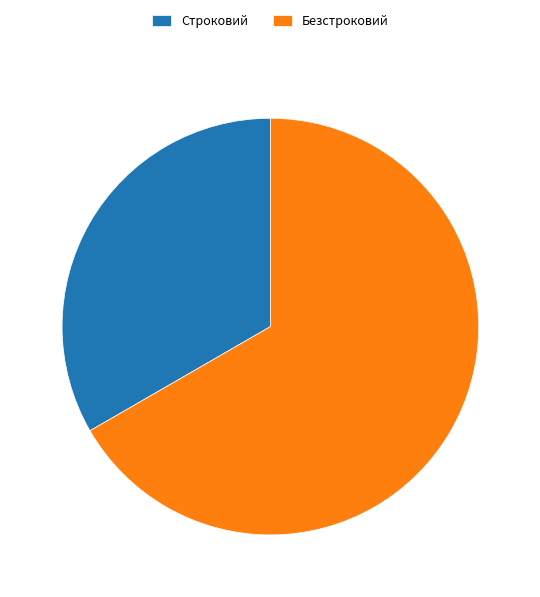

Which category has the biggest portion of the pie?

Безстроковий